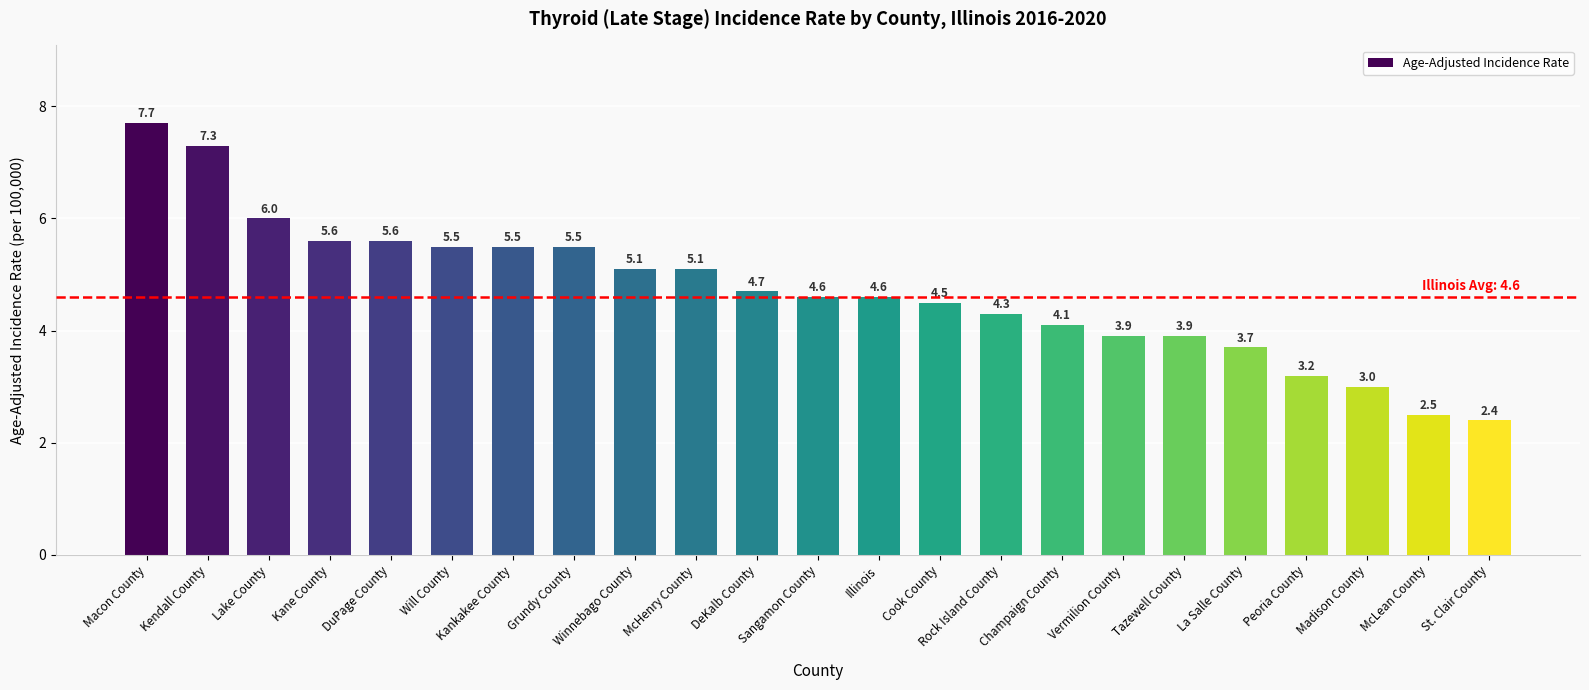

What is the approximate value at Will County?

5.5